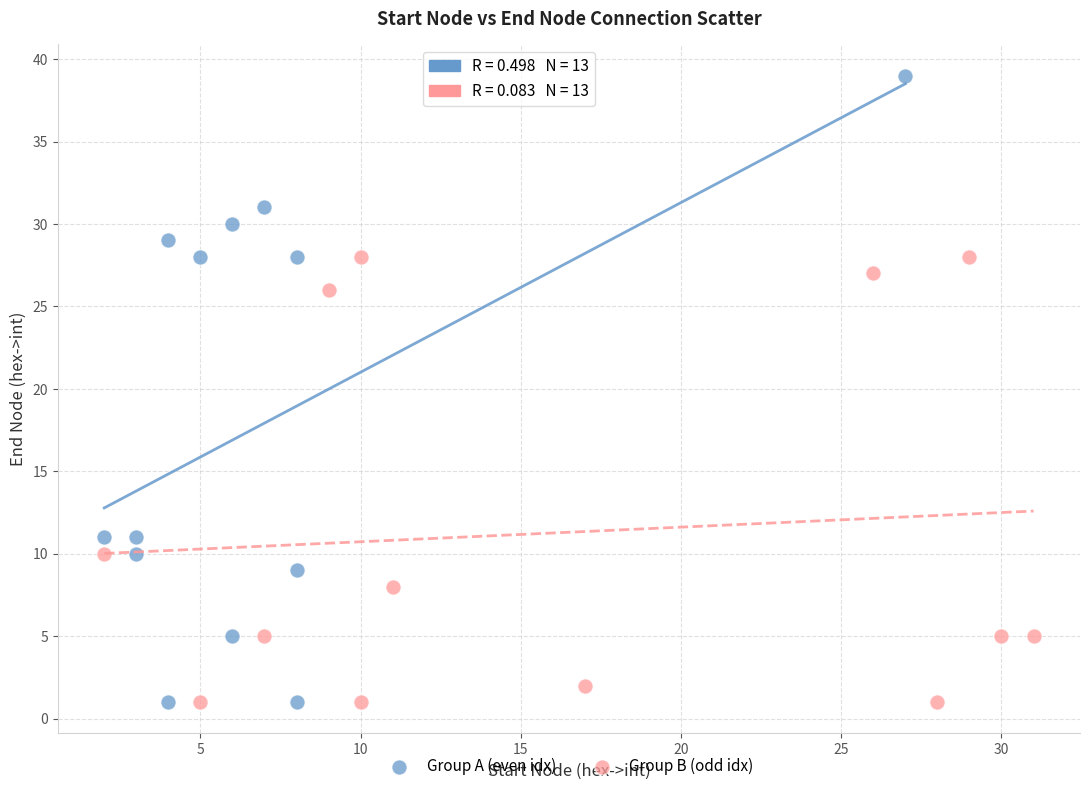

Which series reaches the maximum Y coordinate?

Group A (even idx)